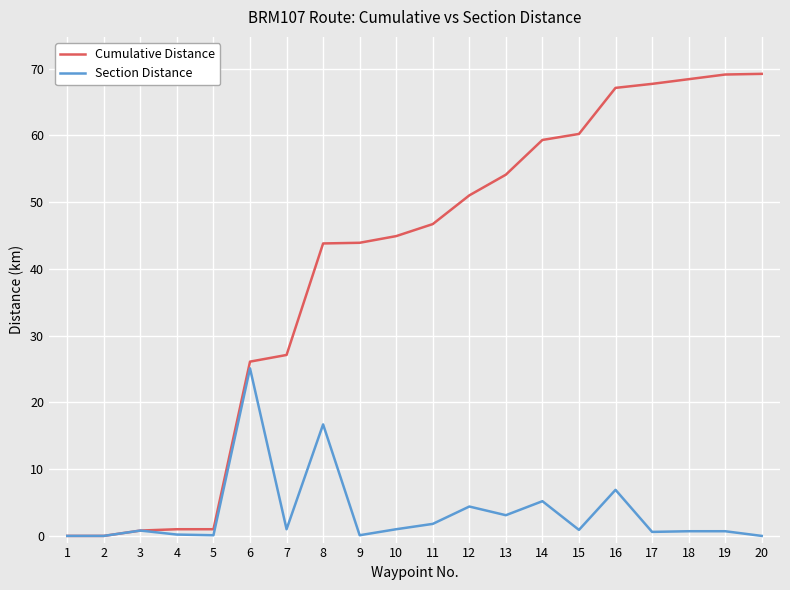

Rank the series by their average value, from highest to lowest.

Cumulative Distance, Section Distance